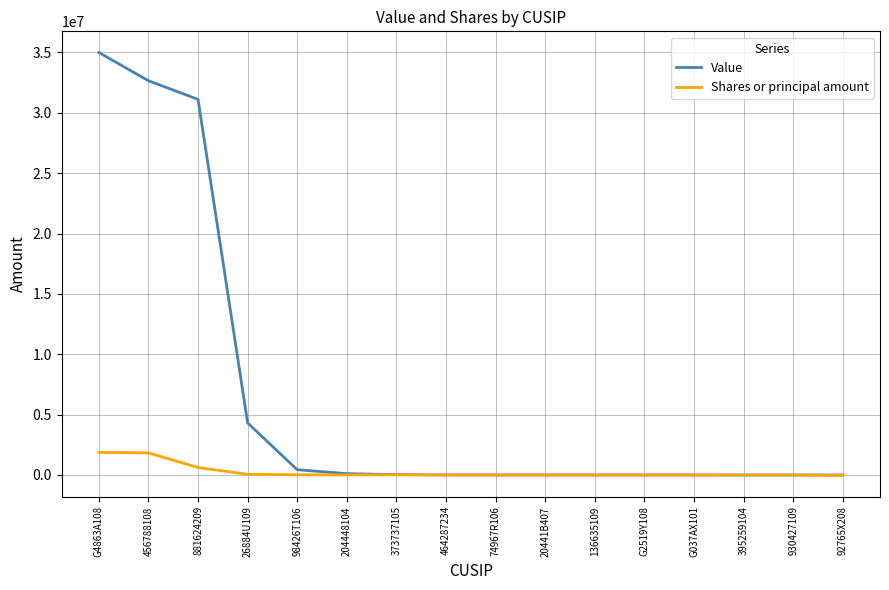

Which series has the largest total across all categories?

Value